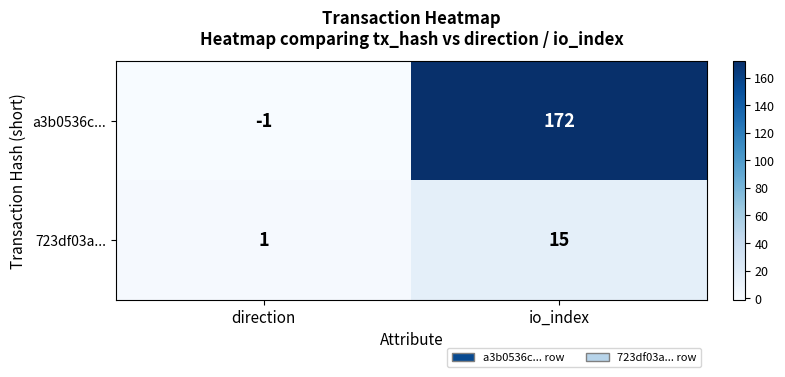

Rank the series at direction from highest to lowest value.

723df03a..., a3b0536c...